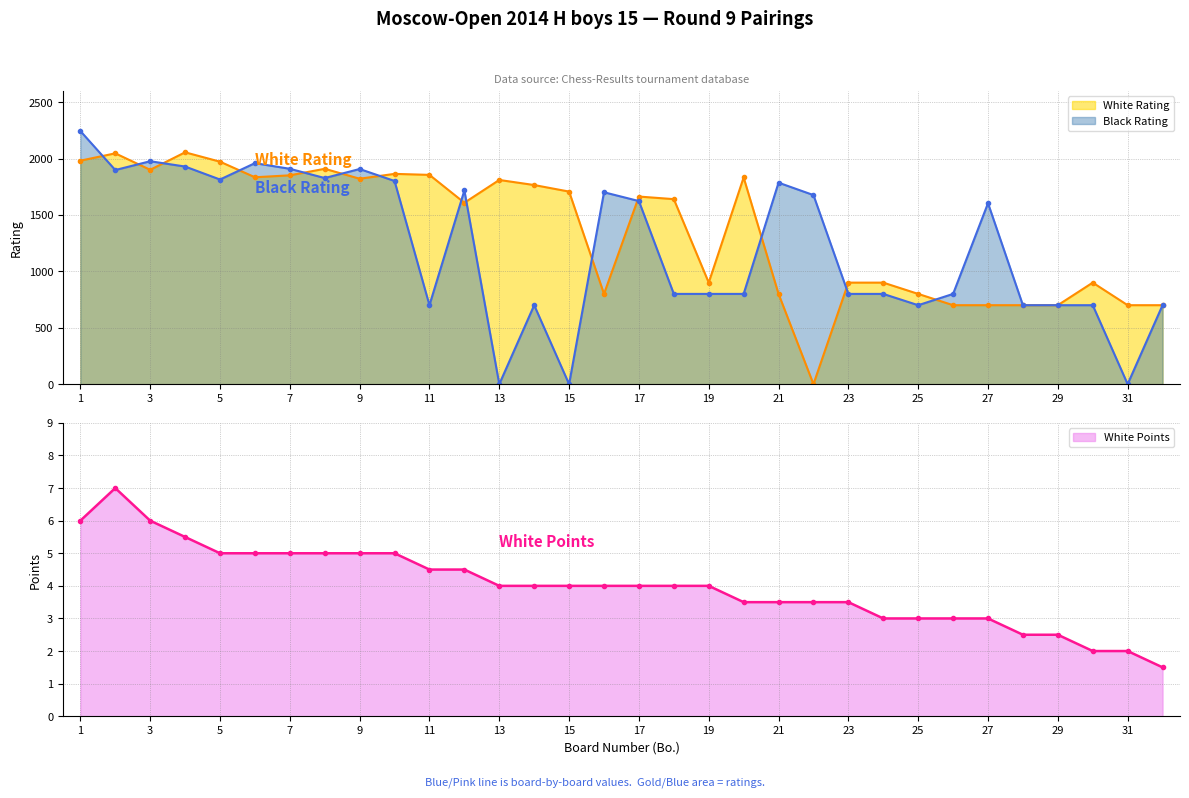

What is the value of the Black Rating point at the 9th from the left?

1907.0